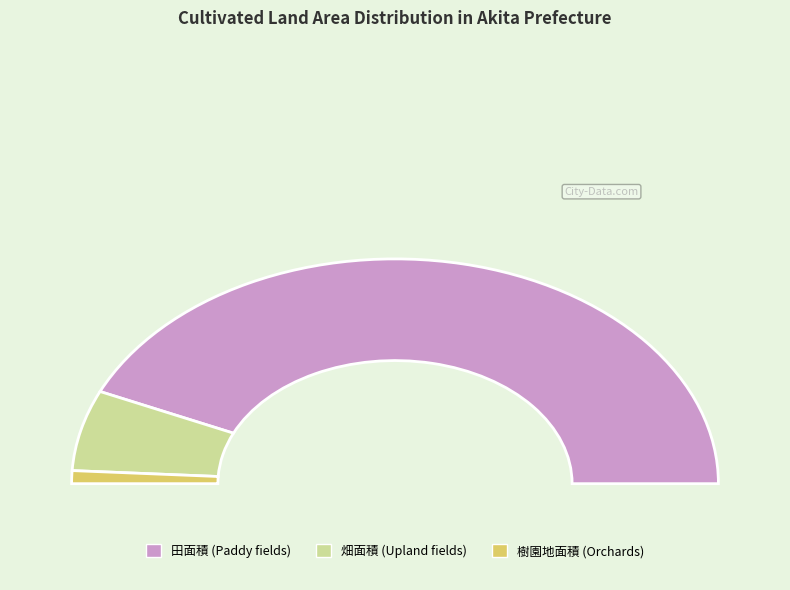

Which category has the biggest portion of the pie?

田面積